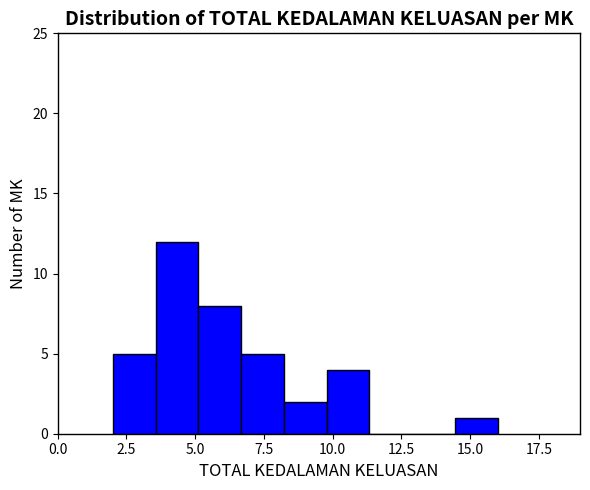

Around what value on the x-axis is the tallest bar? Give the approximate position of its centre, as read against the axis.

4.5